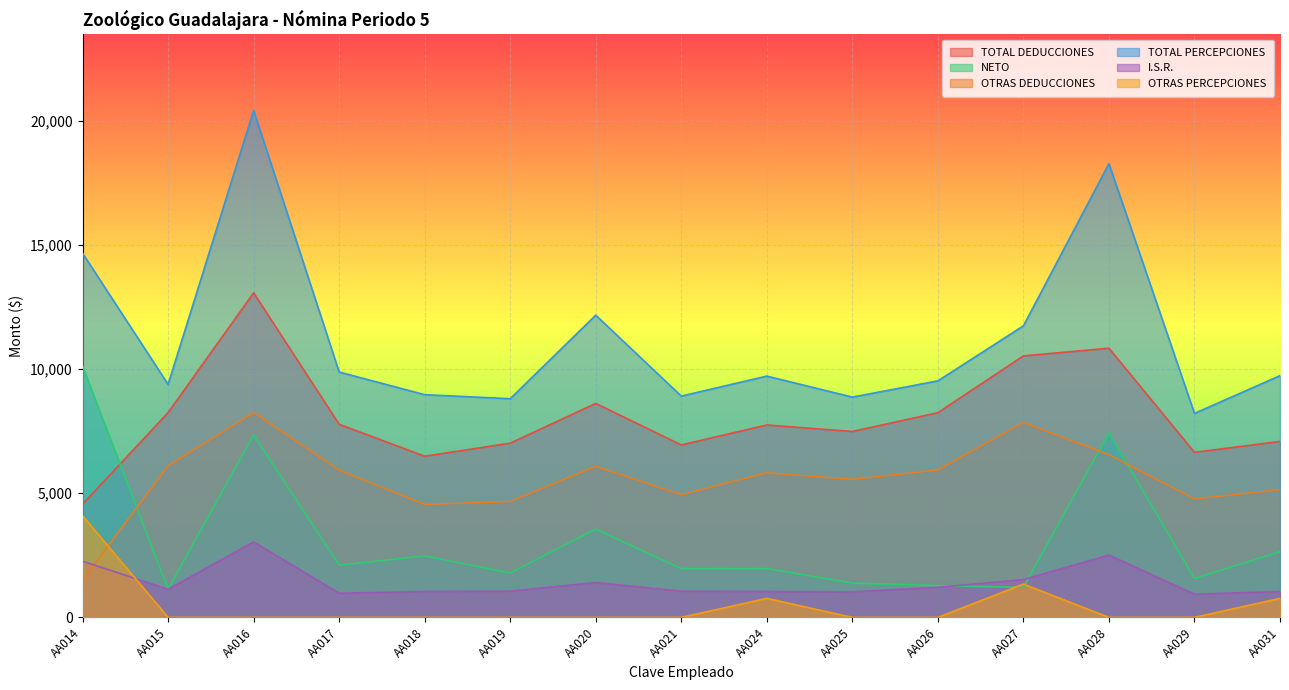

Which series has the largest range (max minus min)?

TOTAL PERCEPCIONES